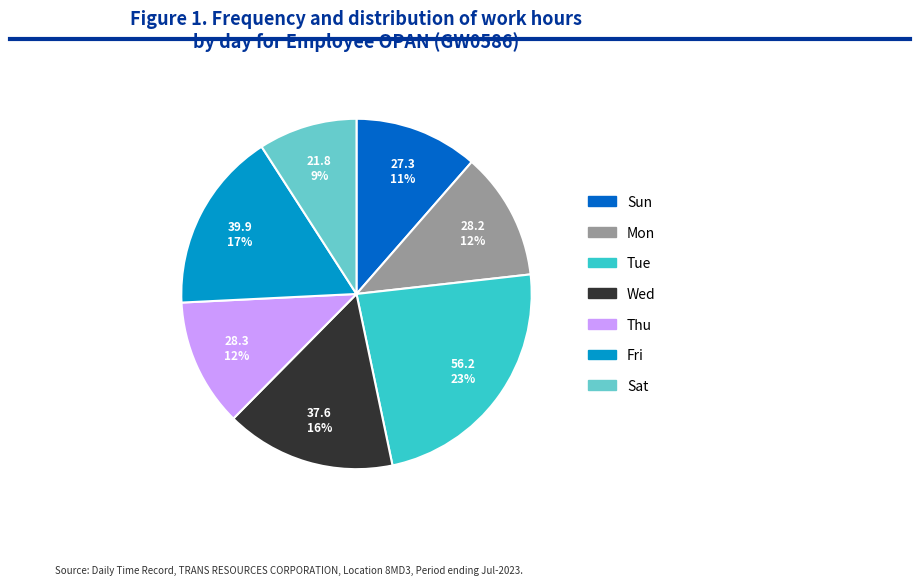

Is there a majority slice in this chart?

No